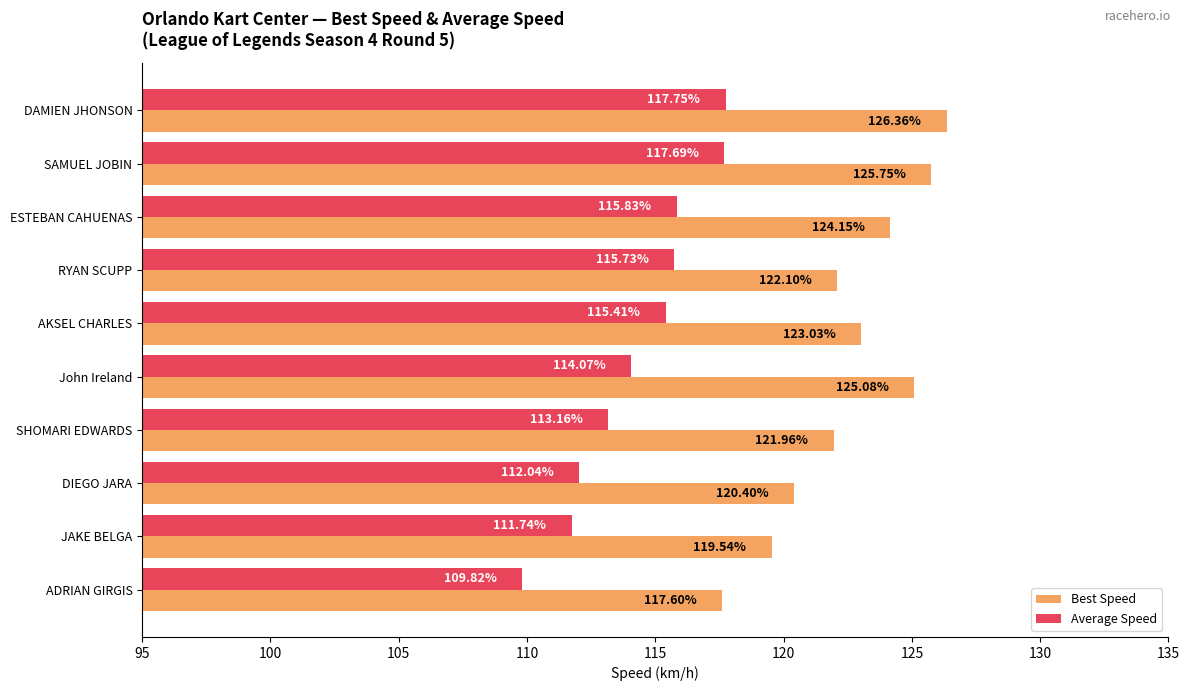

Which series has the largest range (max minus min)?

Best Speed